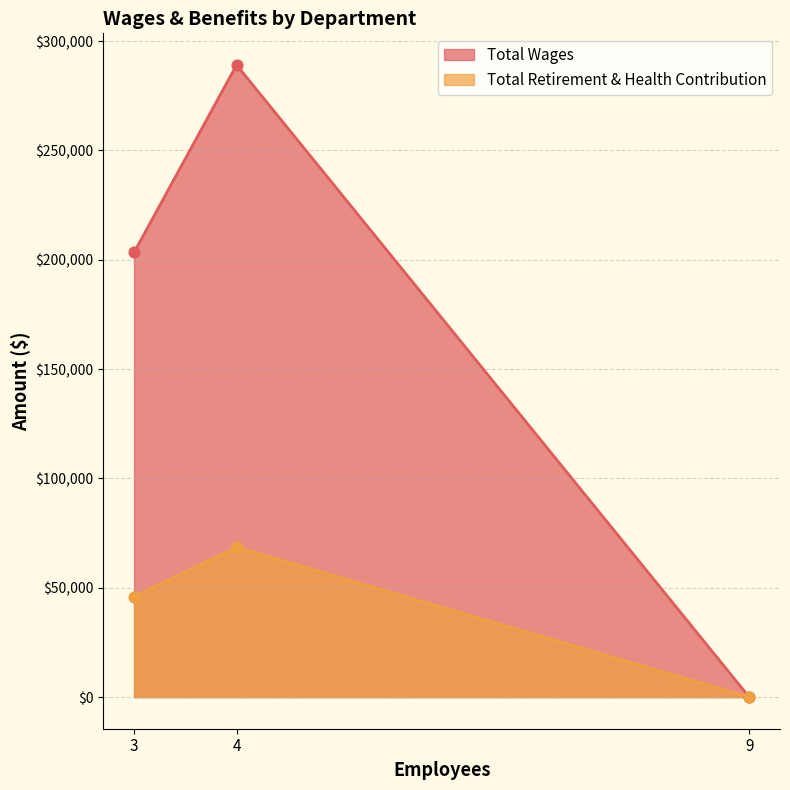

Which series has the largest Y range (max minus min)?

Total Wages